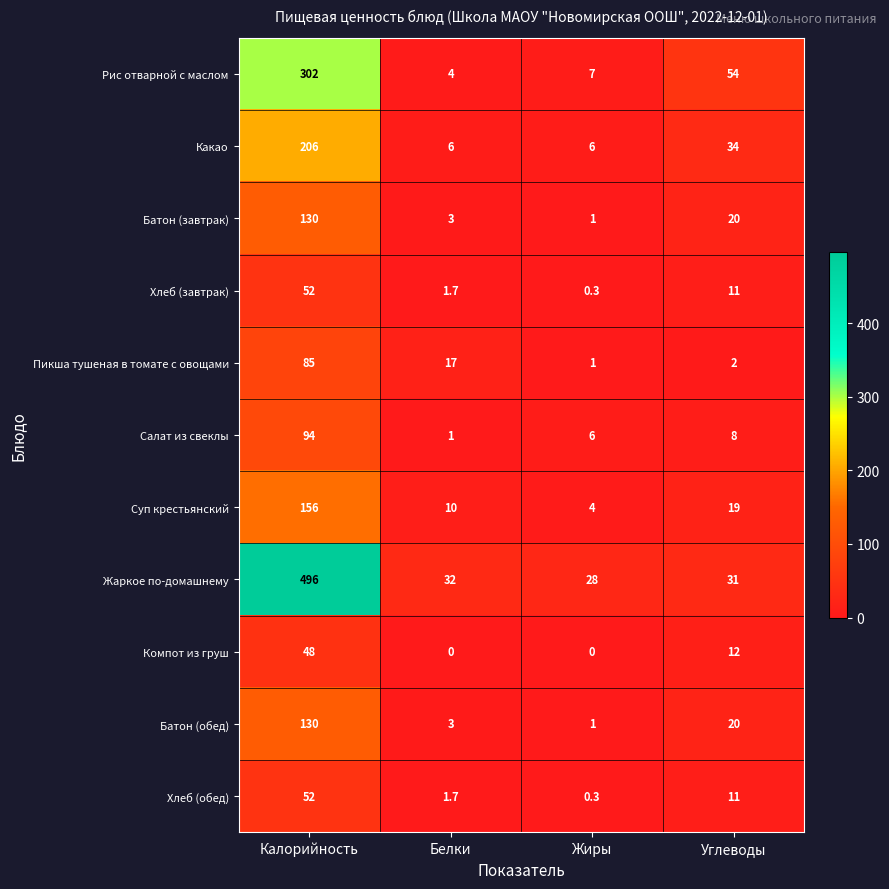

List the labels in order of Суп крестьянский value, smallest first.

Жиры, Белки, Углеводы, Калорийность